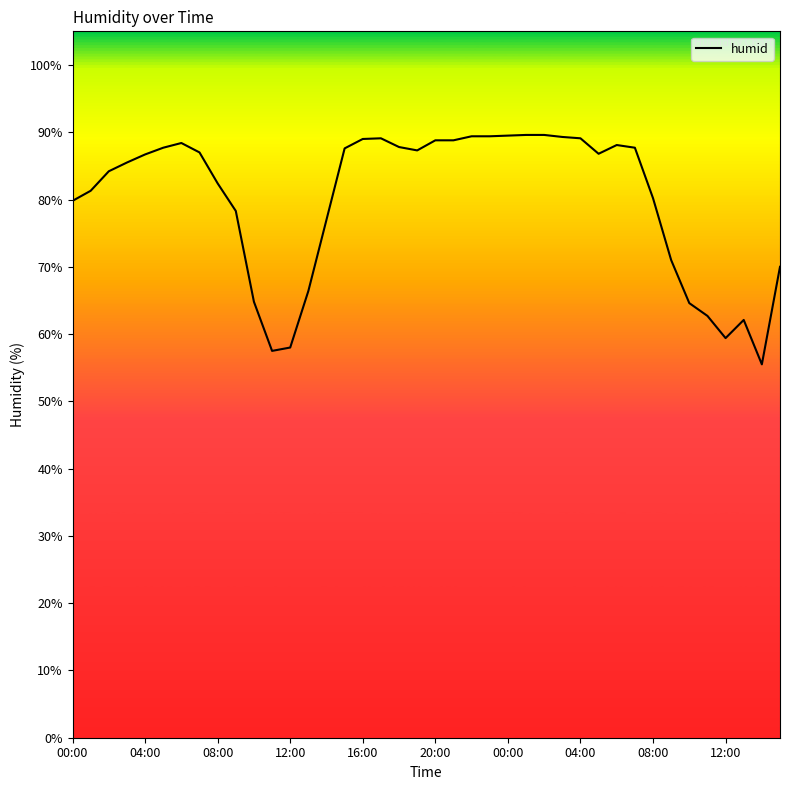

What is the sum of all values?

3197.4